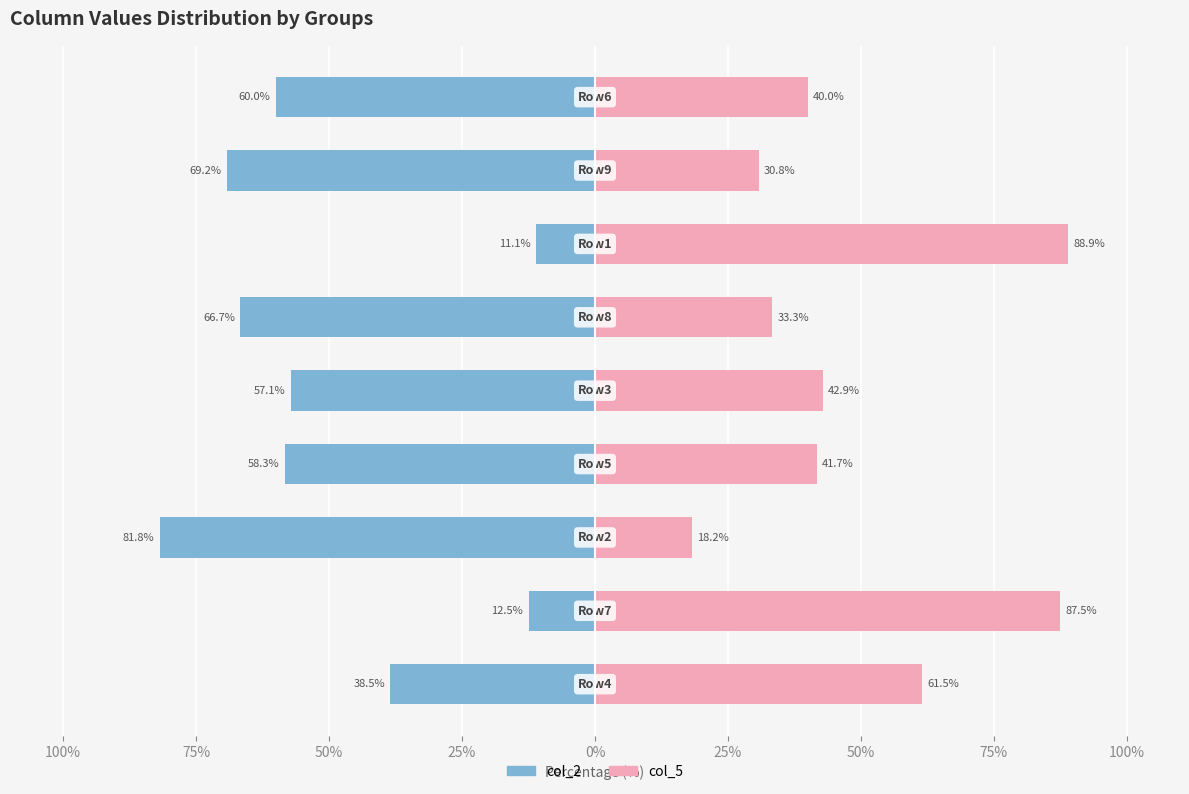

What is the sum of all col_5 (Female) values?

444.7